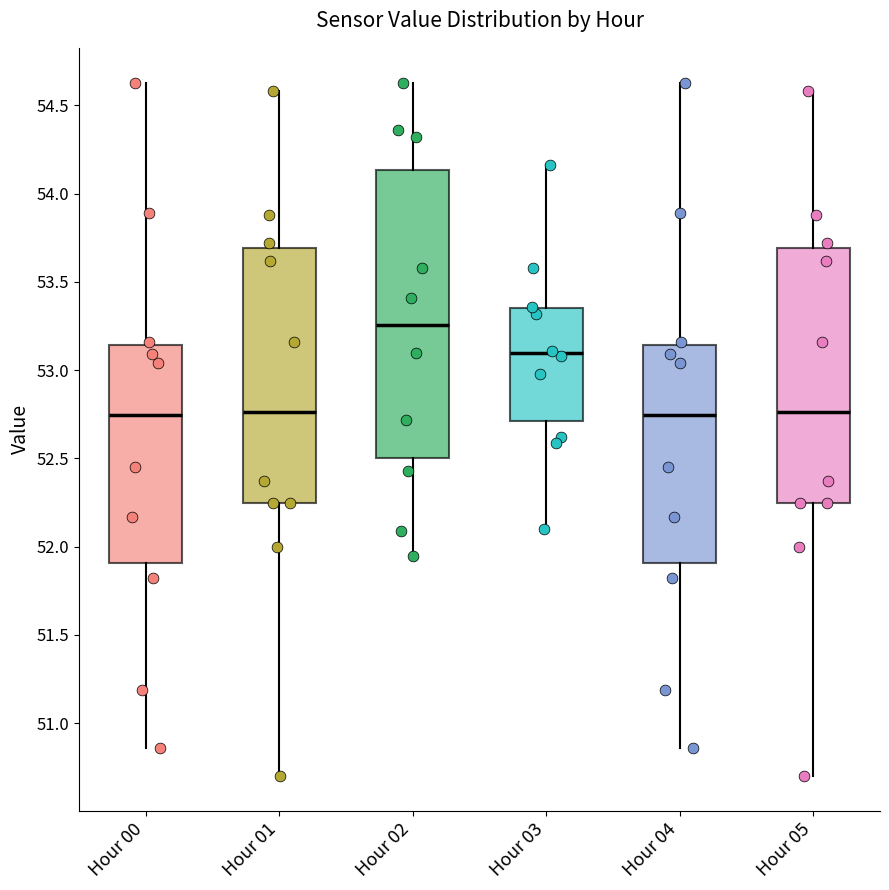

Reading left to right, transcribe this box plot: for each box, give where its median line is, the range the box spans, and where its two whiskers end, as read against the y-axis. The values are not printed on the chart, so give them approximately, as read against the axis.

Hour 00: median 52.75, box 51.90 to 53.15, whiskers 50.85 to 54.65
Hour 01: median 52.75, box 52.25 to 53.70, whiskers 50.70 to 54.60
Hour 02: median 53.25, box 52.50 to 54.15, whiskers 51.95 to 54.65
Hour 03: median 53.10, box 52.70 to 53.35, whiskers 52.10 to 54.15
Hour 04: median 52.75, box 51.90 to 53.15, whiskers 50.85 to 54.65
Hour 05: median 52.75, box 52.25 to 53.70, whiskers 50.70 to 54.60